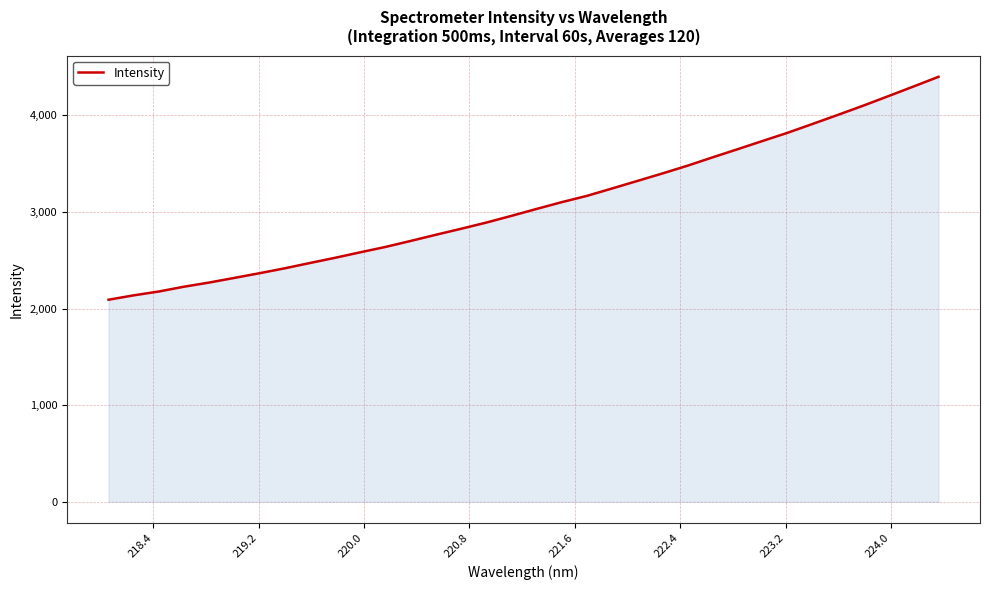

What is the difference between the maximum and minimum values?

2308.1